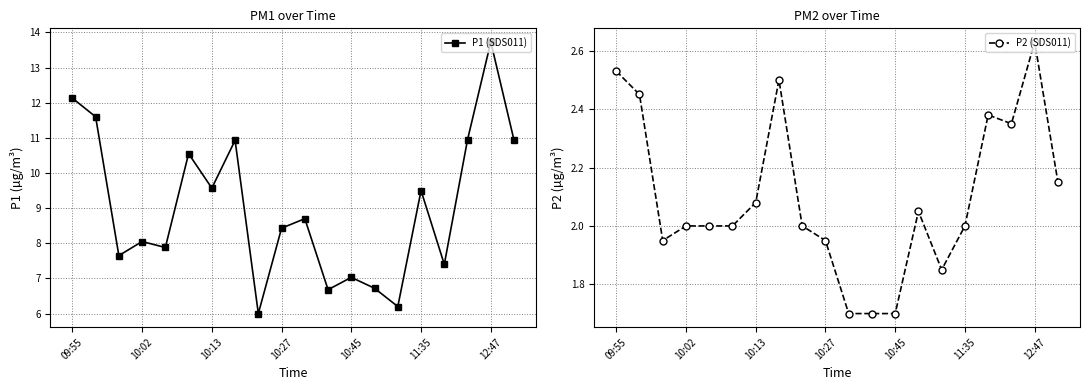

What is the difference between the highest and lowest values at 11?

5.0